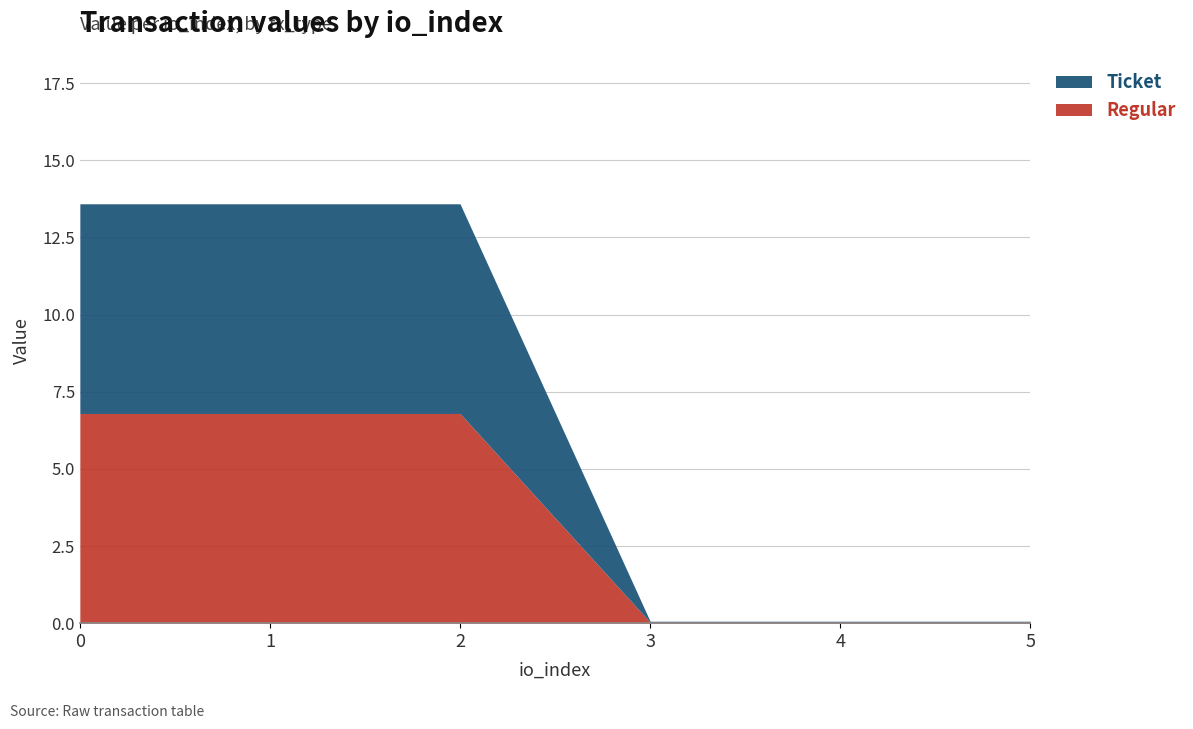

True or false: Ticket and Regular cross at least once.

False